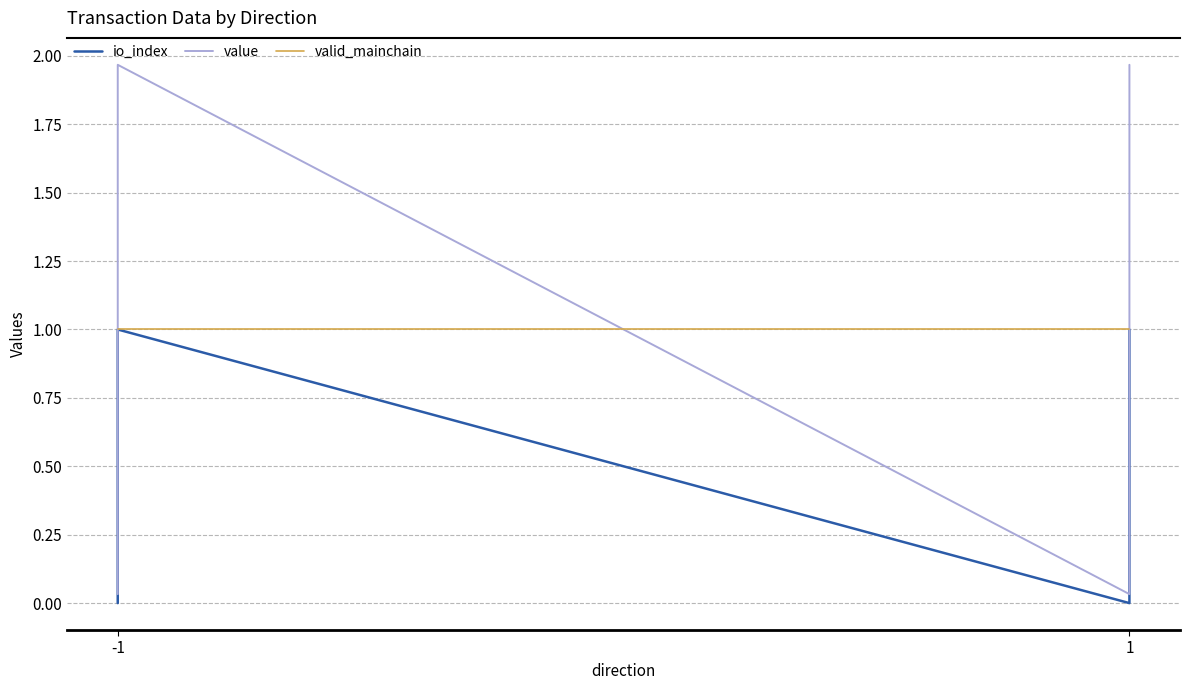

What is the average value of the valid_mainchain series?

1.0